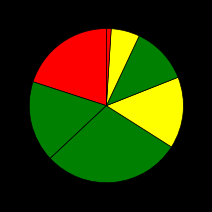

How many slices are in this pie chart?

7